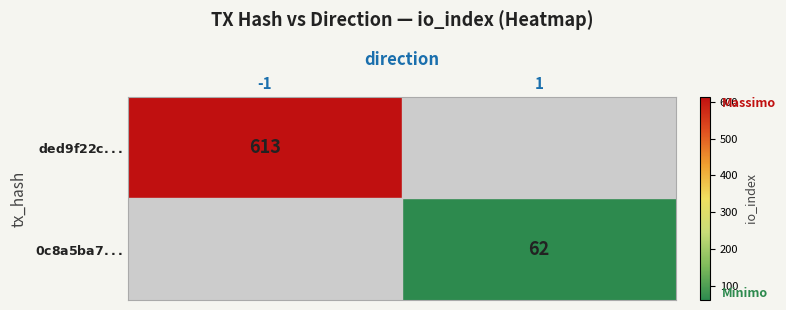

Is the value of $\bf{ded9f22c...}$ at -1 greater than the value of $\bf{0c8a5ba7...}$ at 1?

Yes